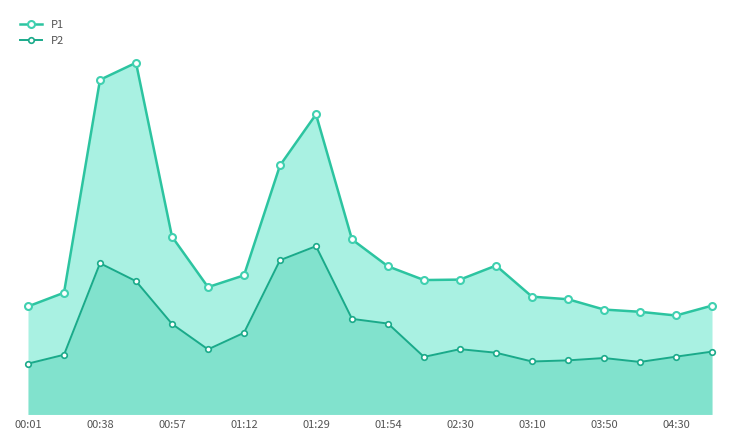

True or false: P2 has more than 1 points higher than both neighbors.

True